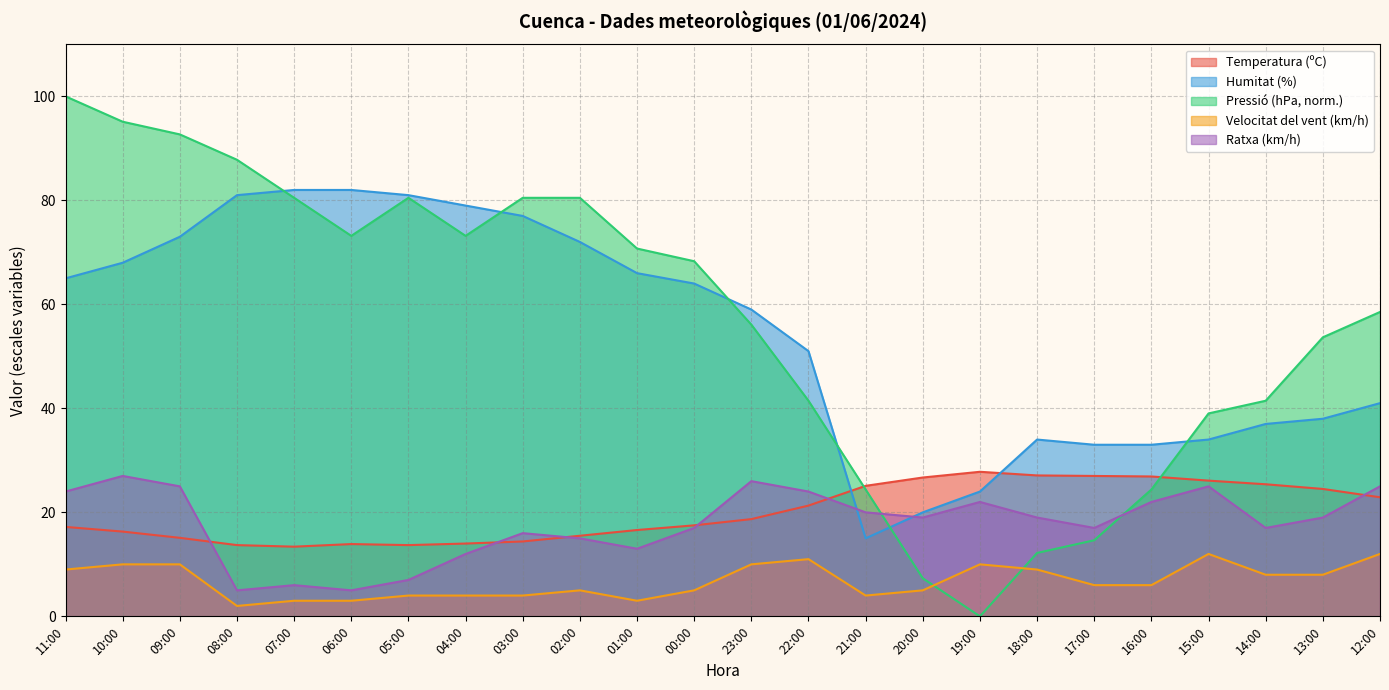

How many lines are shown in the chart?

5